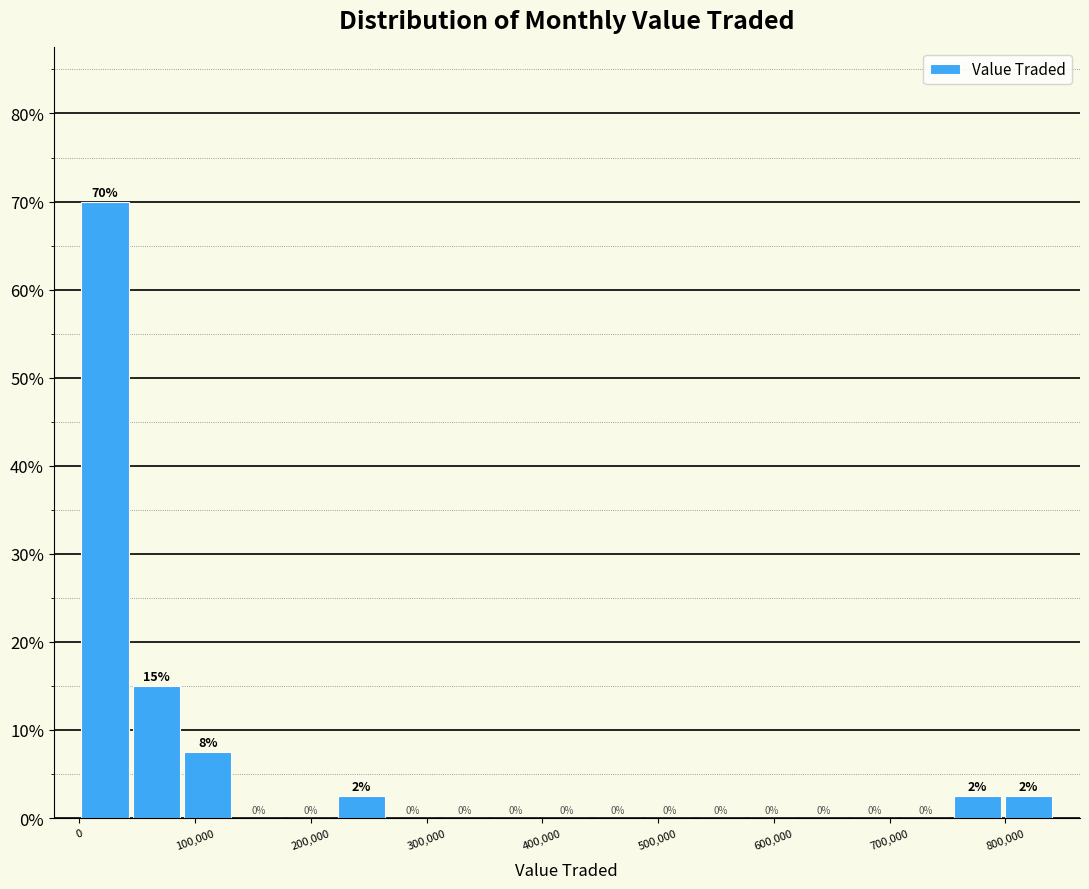

Which range on the x-axis has the tallest bar?

0 to 40000